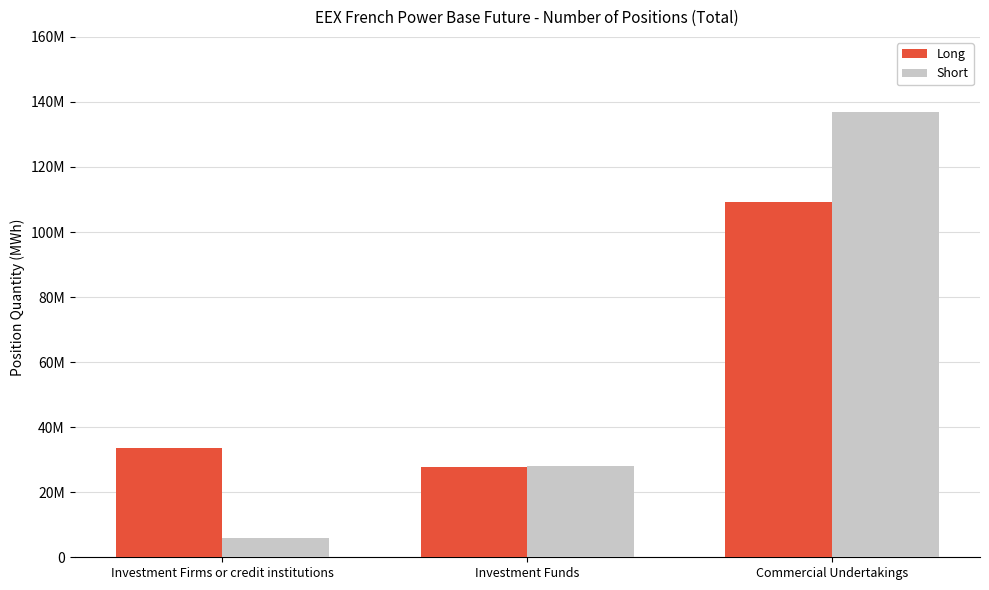

What is the minimum value shown in the chart?

5903102